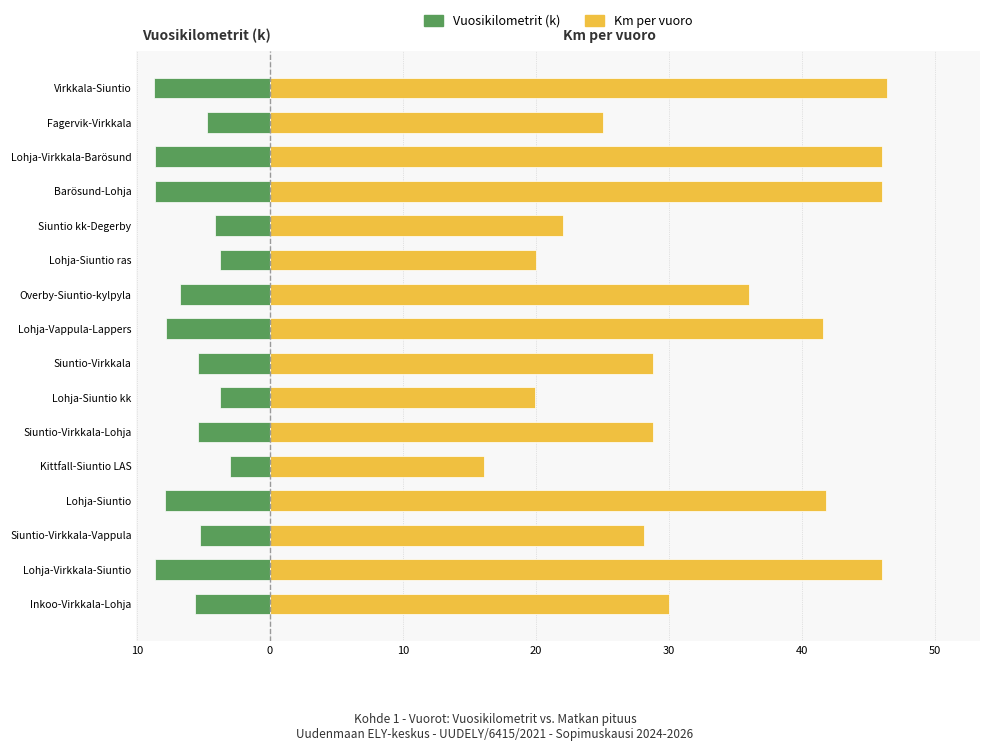

Reading right to left, extract all data points from this chart.

Vuosikilometrit (k): -8.7	-4.7	-8.6	-8.6	-4.1	-3.8	-6.8	-7.8	-5.4	-3.7	-5.4	-3.0	-7.9	-5.3	-8.6	-5.6
Km per vuoro: 46.4	25.0	46.0	46.0	22.0	20.0	36.0	41.6	28.8	19.9	28.8	16.1	41.8	28.1	46.0	30.0